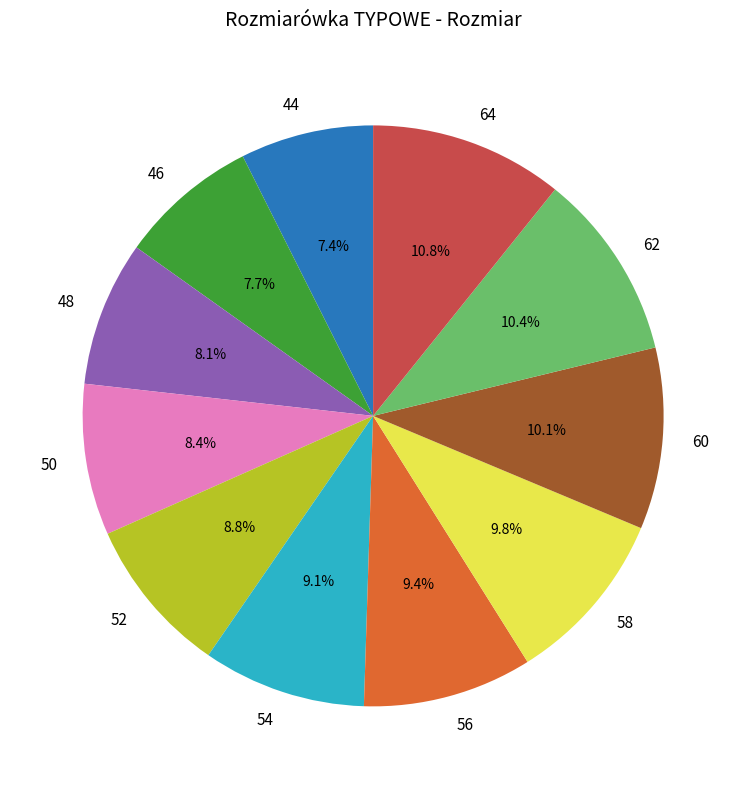

To the nearest percent, what is the combined percentage of 58 and 60?

20%